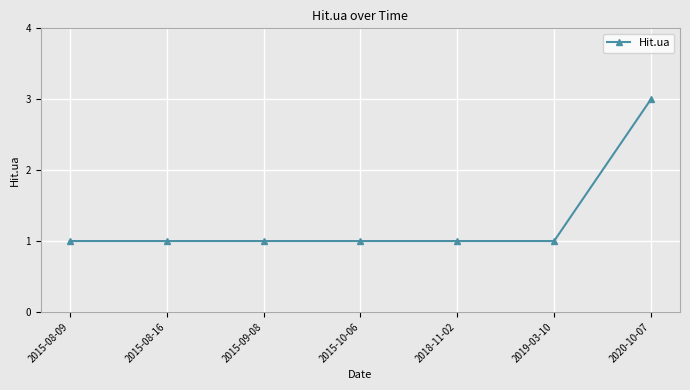

Reading left to right, extract all data points from this chart.

1	1	1	1	1	1	3